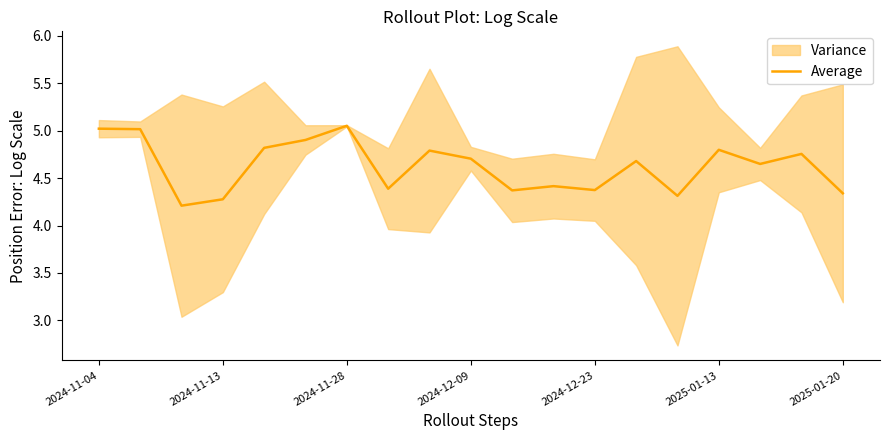

The Average series shows 4.7 at 2024-12-09. True or false?

True